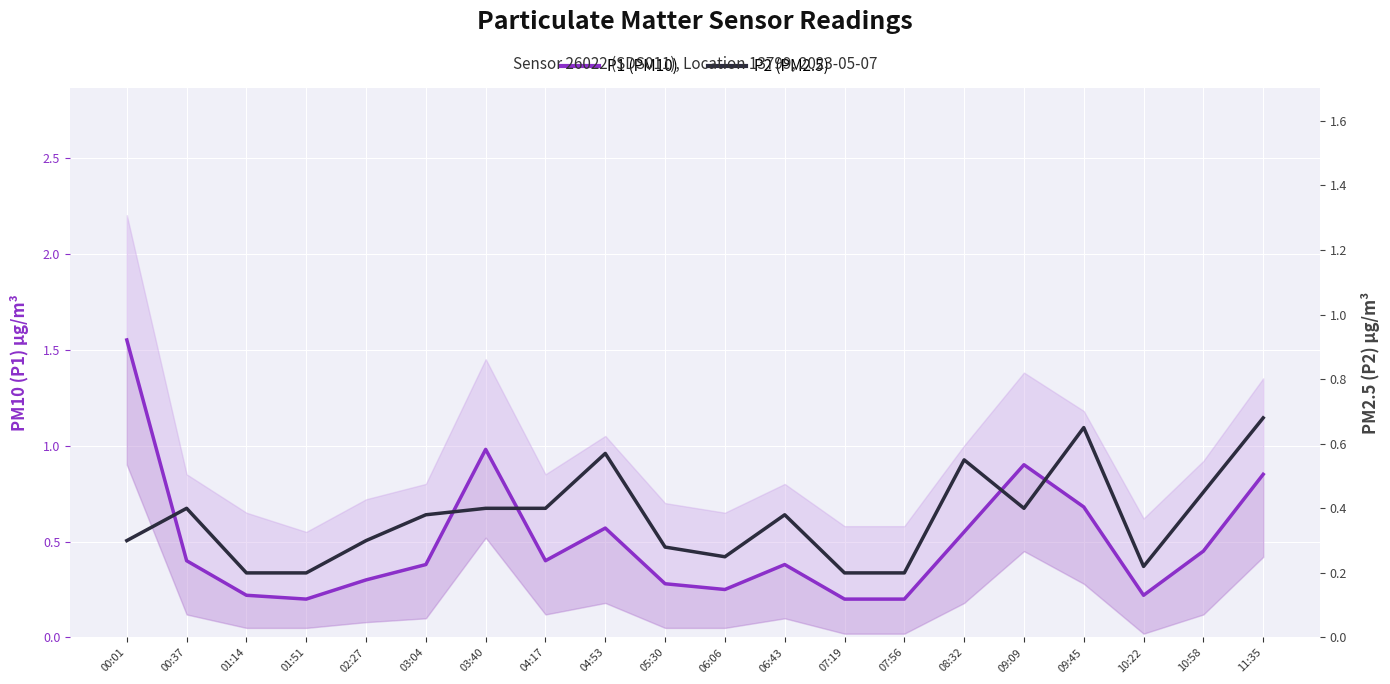

What is the minimum value for P2 (PM2.5)?

0.2